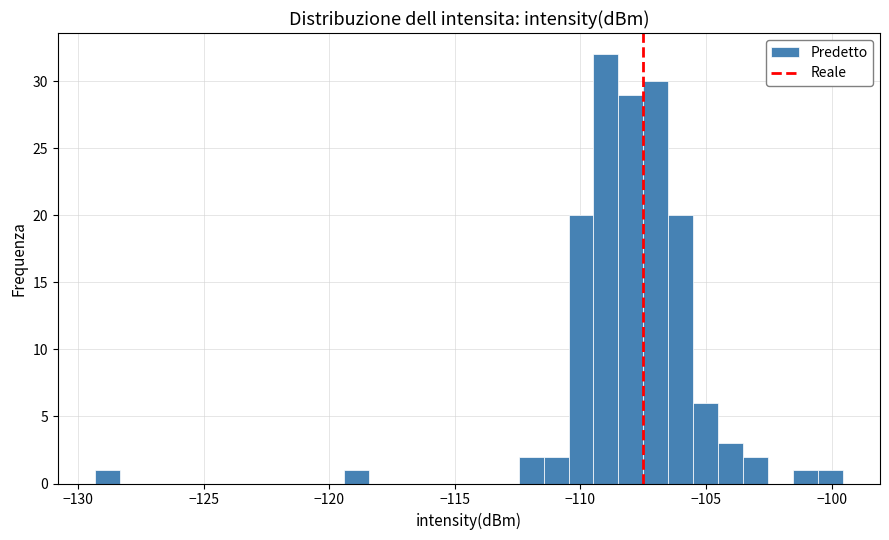

Around what value on the x-axis is the tallest bar? Give the approximate position of its centre, as read against the axis.

-109.0